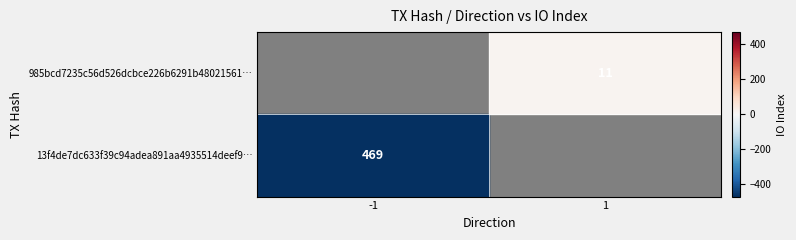

The 13f4de7dc633f39c94adea891aa4935514deef9 series shows 155 at io_index. True or false?

False